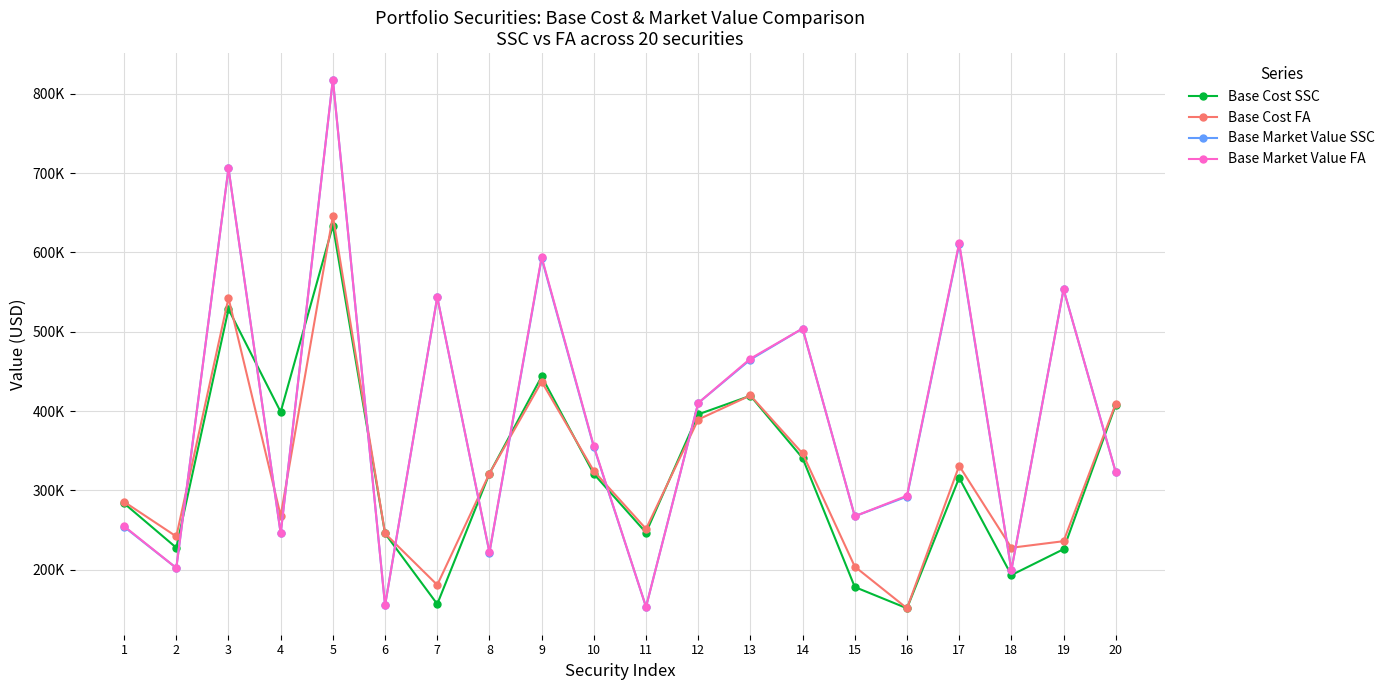

At which label does Base Cost FA reach its minimum?

16